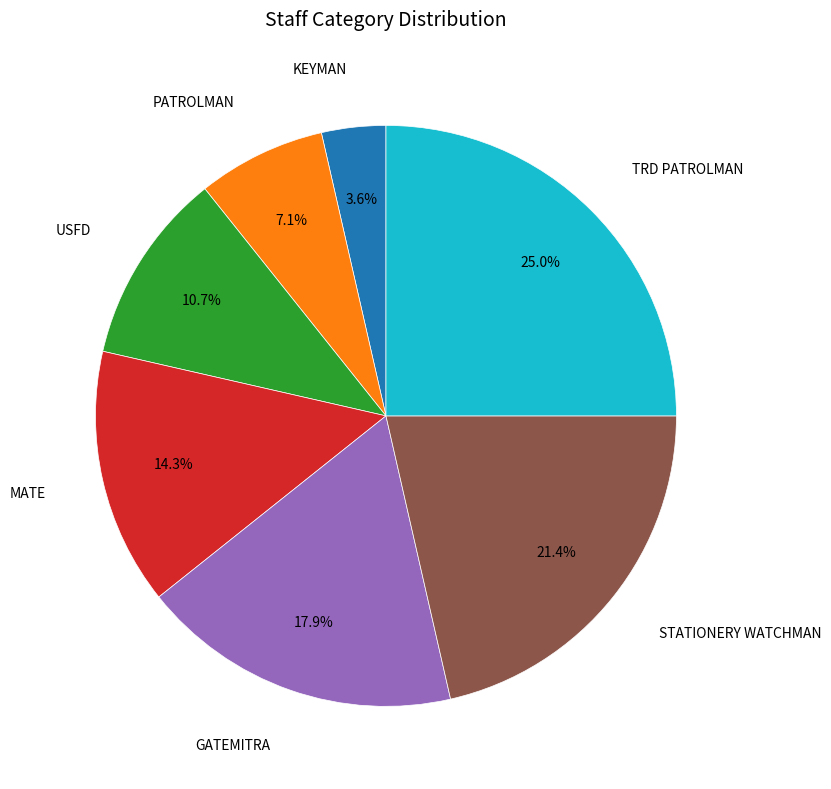

Does any single category account for the majority?

No